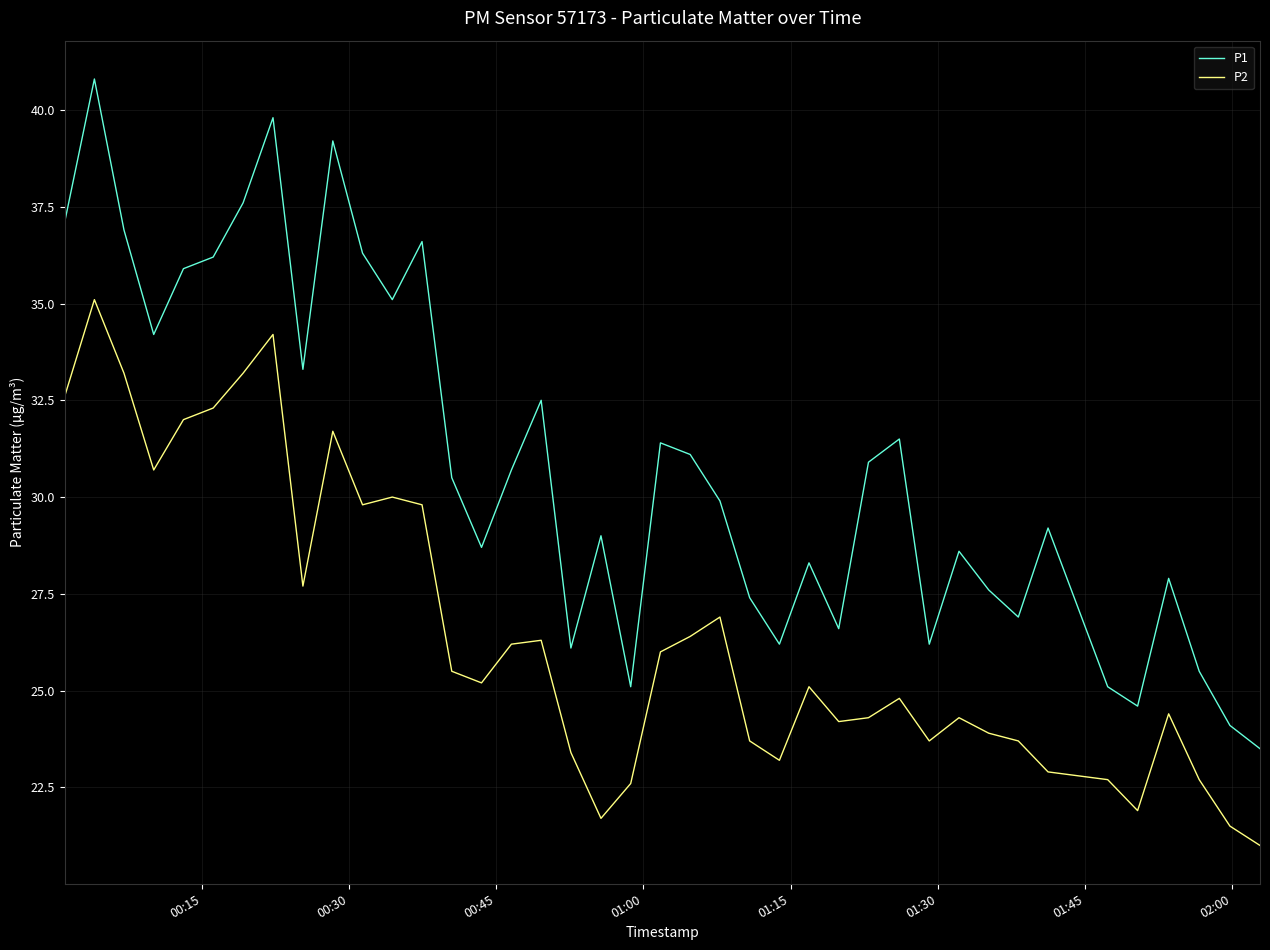

List the series in order of their peak value, lowest first.

P2, P1